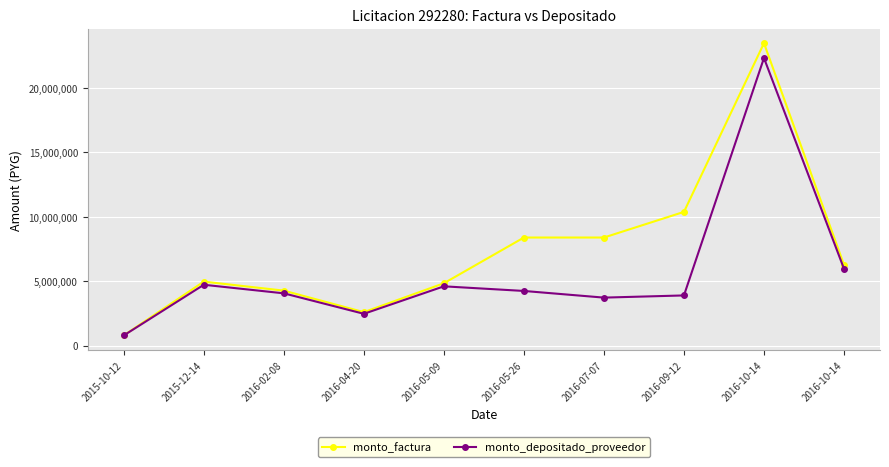

List the labels in order of monto_factura value, smallest first.

2015-10-12, 2016-04-20, 2016-02-08, 2016-05-09, 2015-12-14, 2016-10-14, 2016-05-26, 2016-07-07, 2016-09-12, 2016-10-14